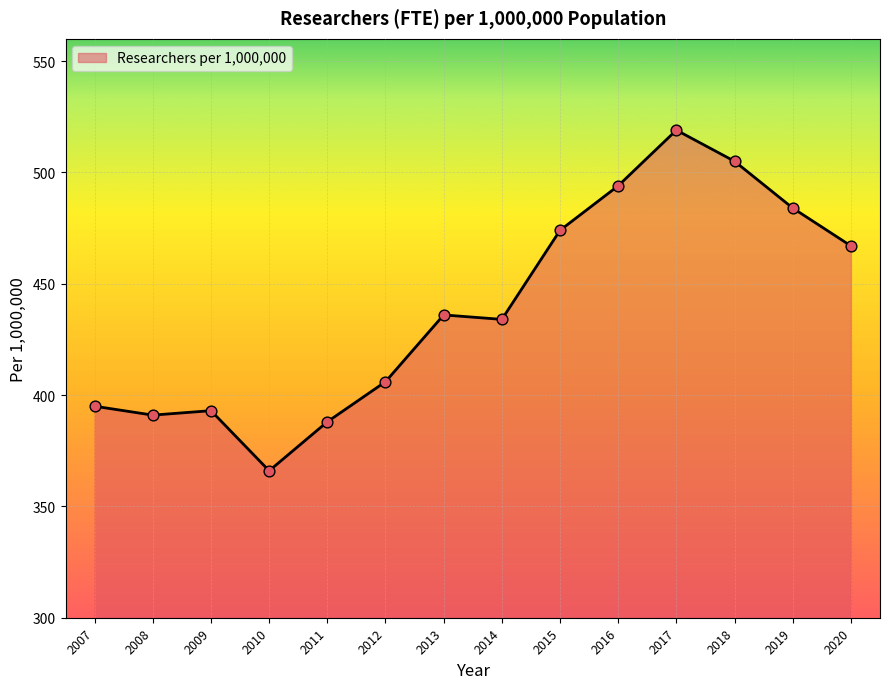

Approximately how many times larger is the value at 2014 compared to 2012?

1.1